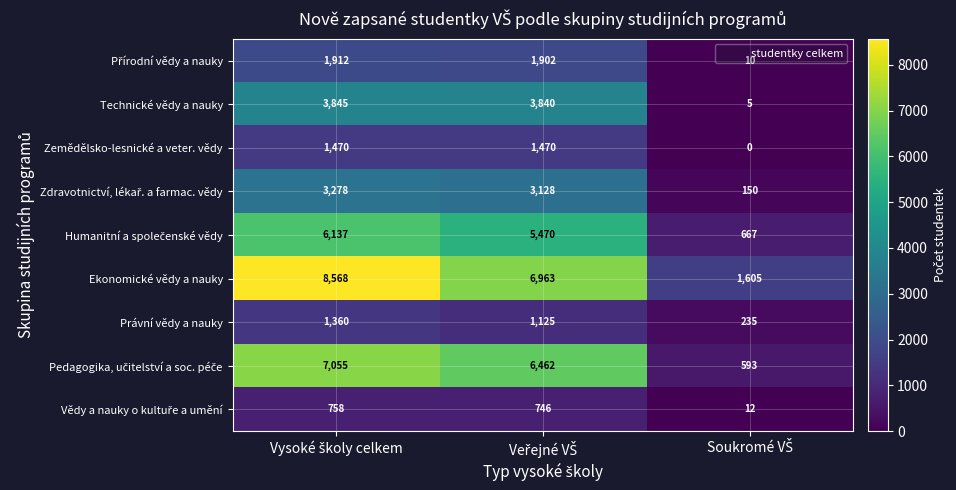

Which series has the largest range (max minus min)?

Ekonomické vědy a nauky